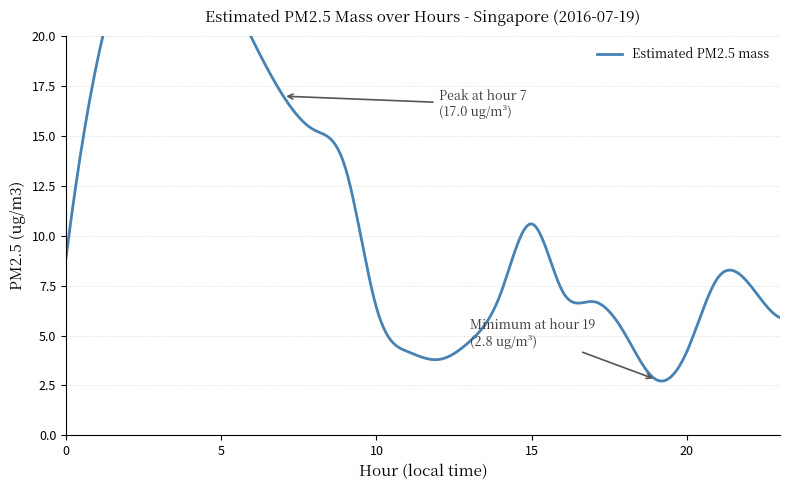

How many interior local valleys (lower than both neighbors) does the data have?

2